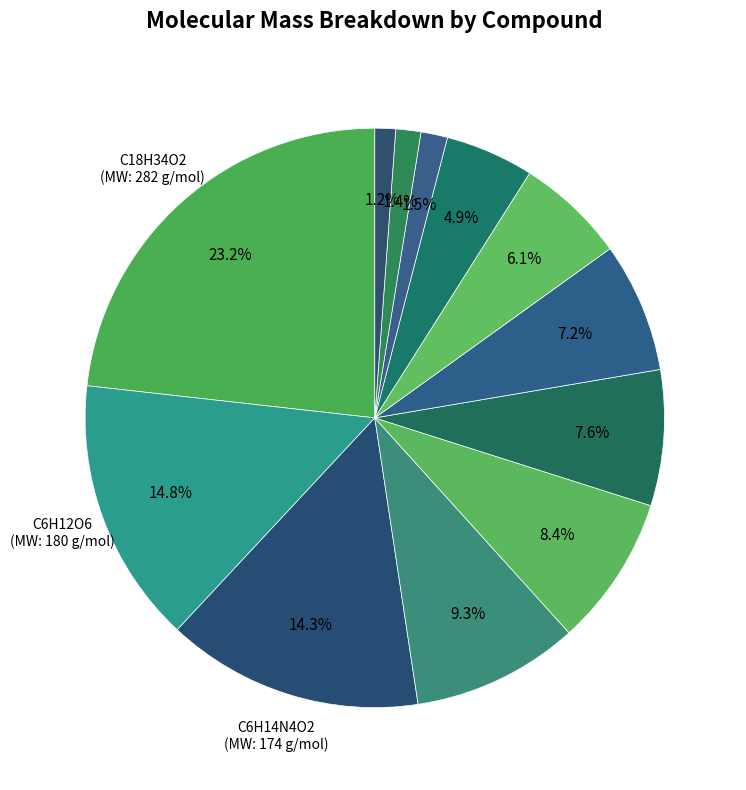

Which slice is the smallest?

CO2